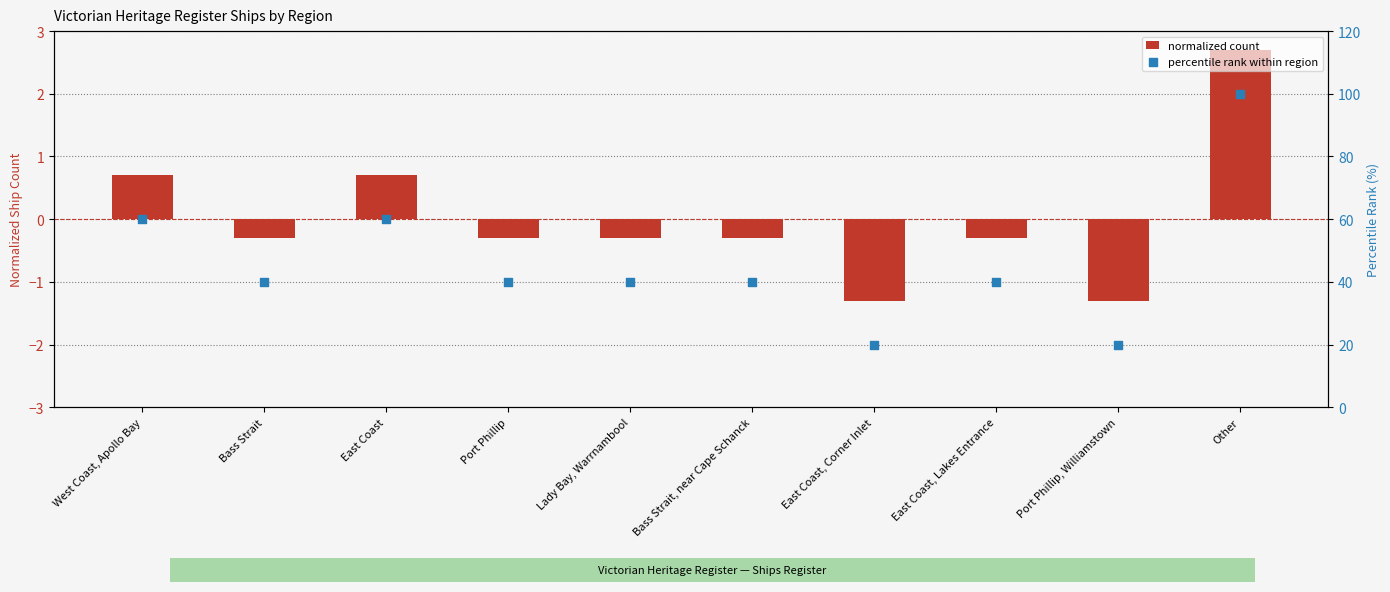

Which series has the largest total across all categories?

percentile rank within region